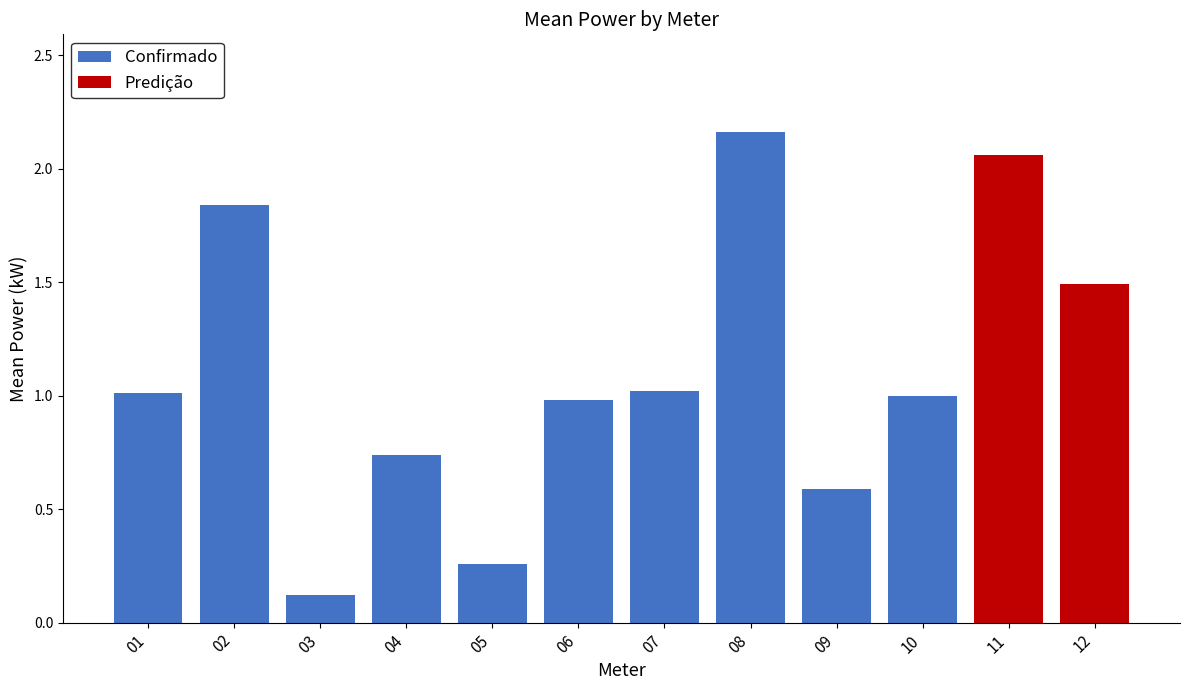

What is the smallest value displayed?

0.1